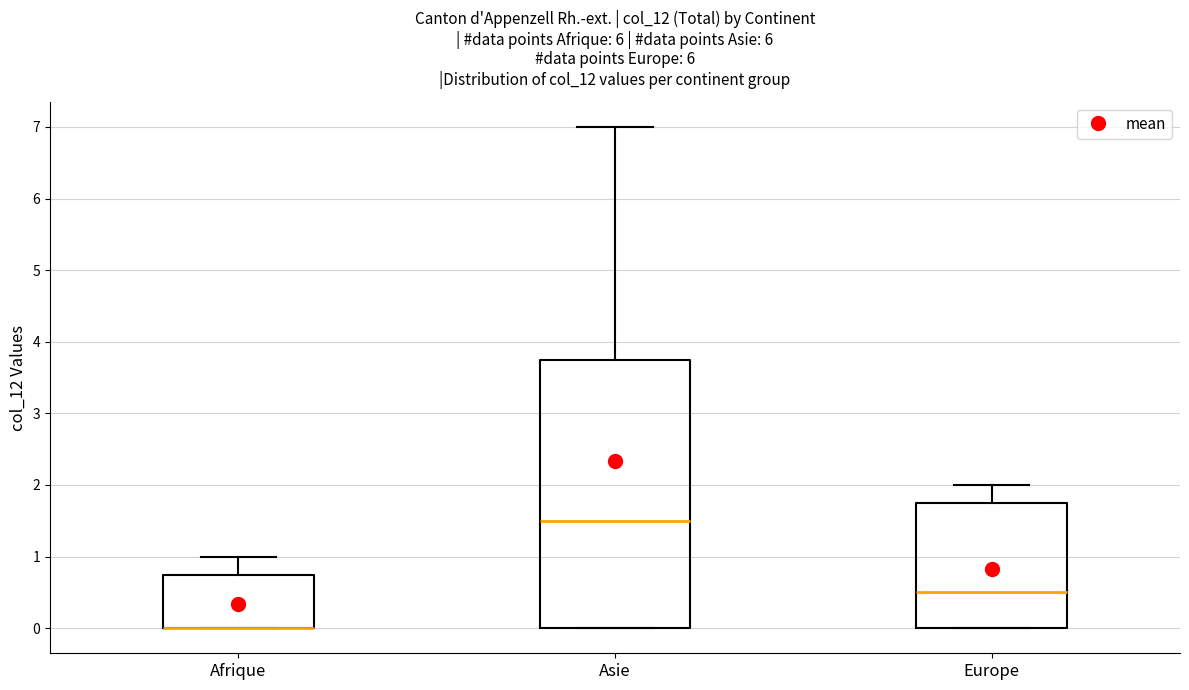

Reading left to right, read every box against the y-axis: the position of its median line, the range the box covers, and the ends of its whiskers. The values are not printed on the chart, so give them approximately, as read against the axis.

Afrique: median 0.0 (drawn on the box's lower edge), box 0.0 to 0.8, whiskers 0.0 to 1.0
Asie: median 1.5, box 0.0 to 3.8, whiskers 0.0 to 7.0
Europe: median 0.5, box 0.0 to 1.8, whiskers 0.0 to 2.0